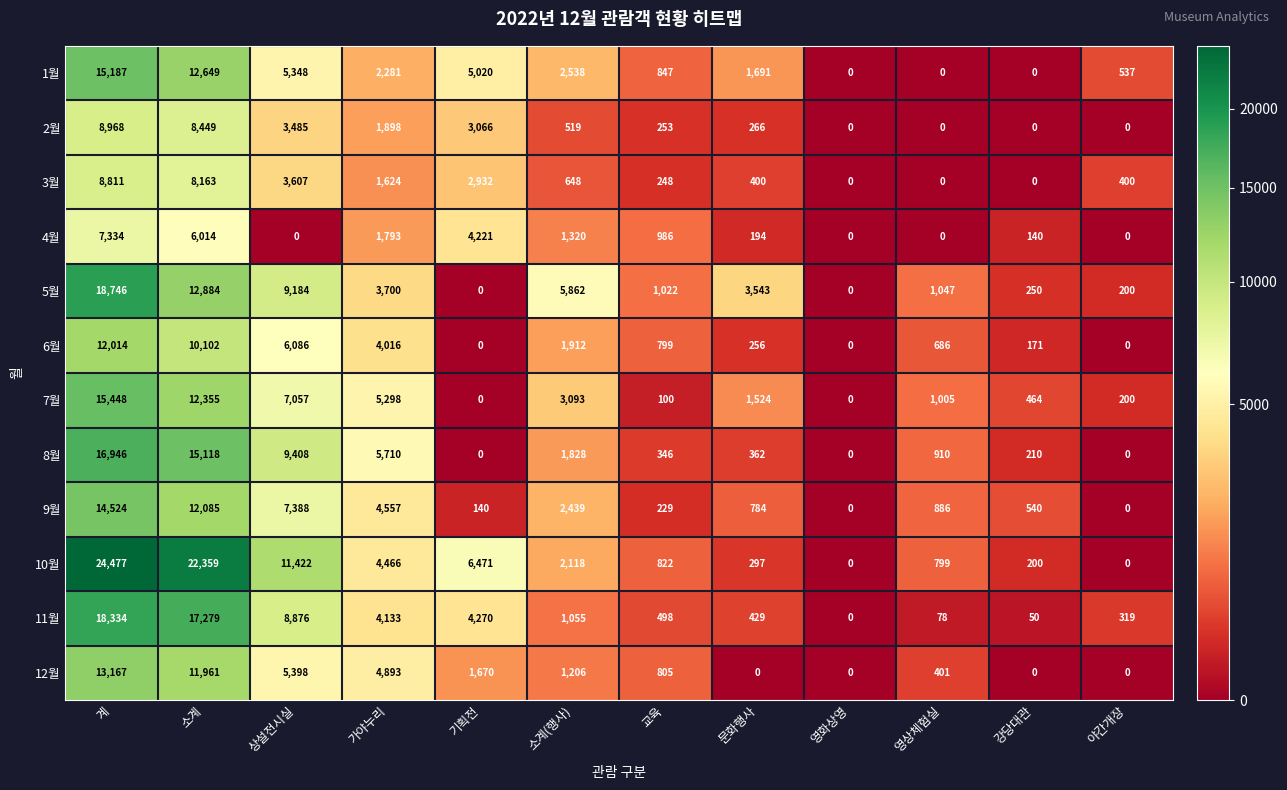

What is the maximum value shown in the chart?

24477